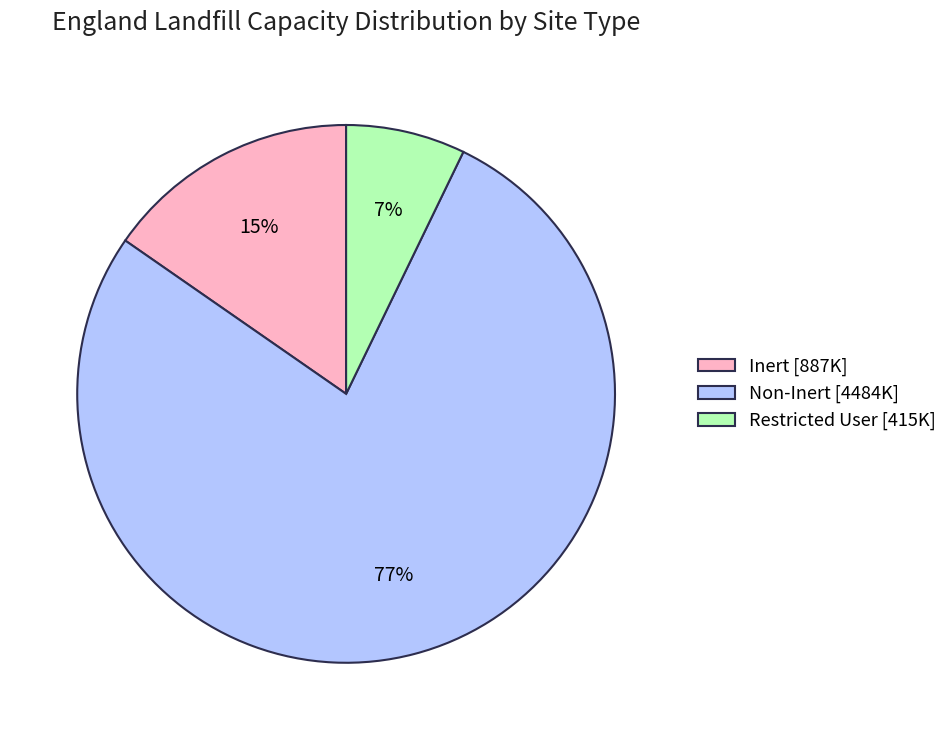

Does any single category account for the majority?

Yes